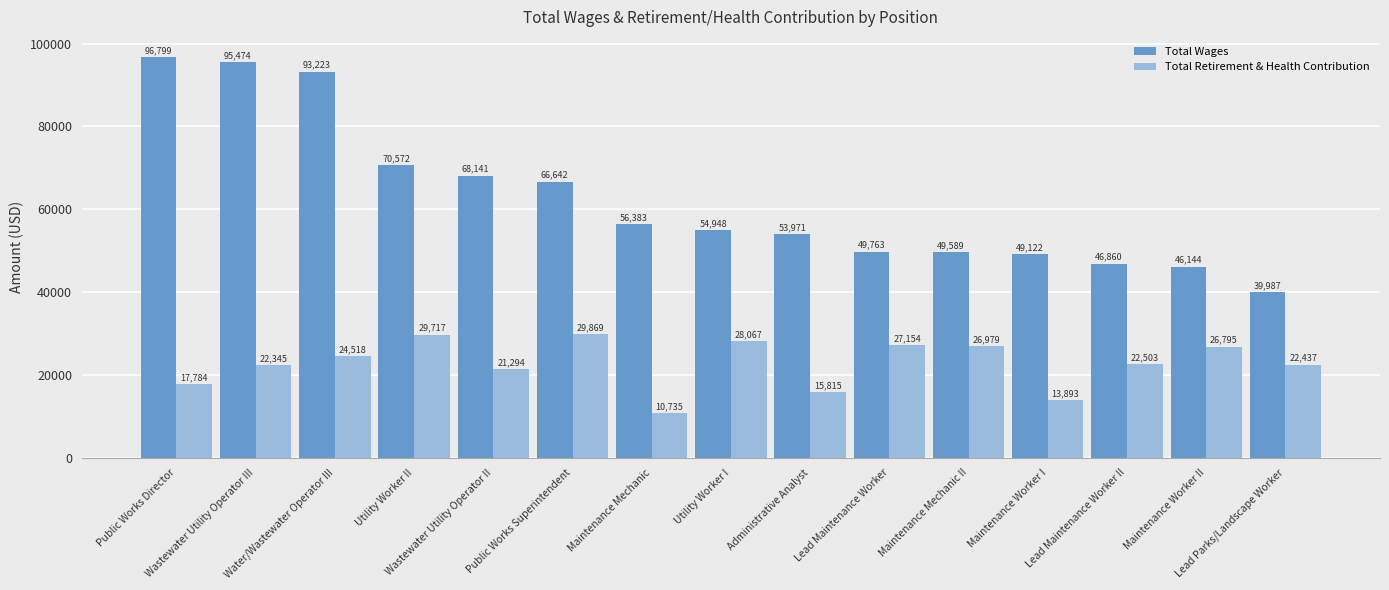

What is the label of the 8th bar from the right?

Utility Worker I